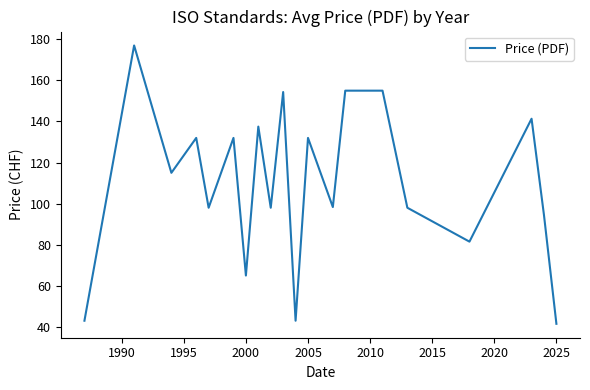

What is the smallest value displayed?

41.5